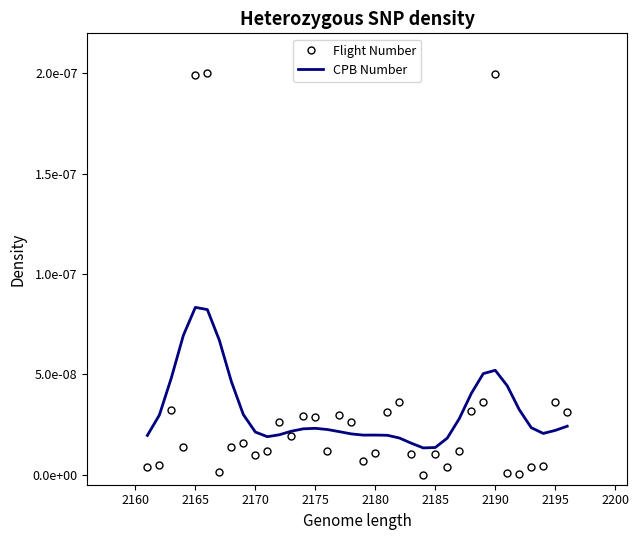

What are all the series names shown in the legend?

Flight Number, CPB Number